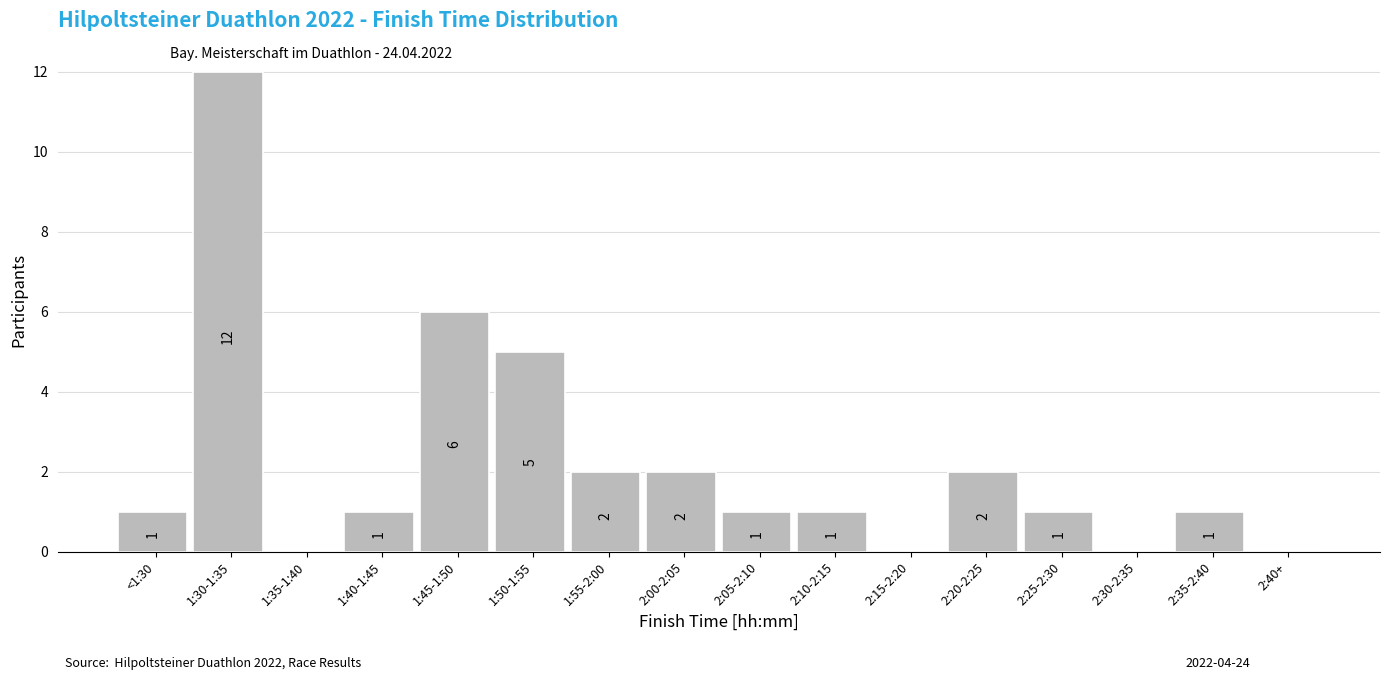

Reading left to right, what are all the values shown in this chart?

<1:30=1	1:30-1:35=12	1:35-1:40=0	1:40-1:45=1	1:45-1:50=6	1:50-1:55=5	1:55-2:00=2	2:00-2:05=2	2:05-2:10=1	2:10-2:15=1	2:15-2:20=0	2:20-2:25=2	2:25-2:30=1	2:30-2:35=0	2:35-2:40=1	2:40+=0